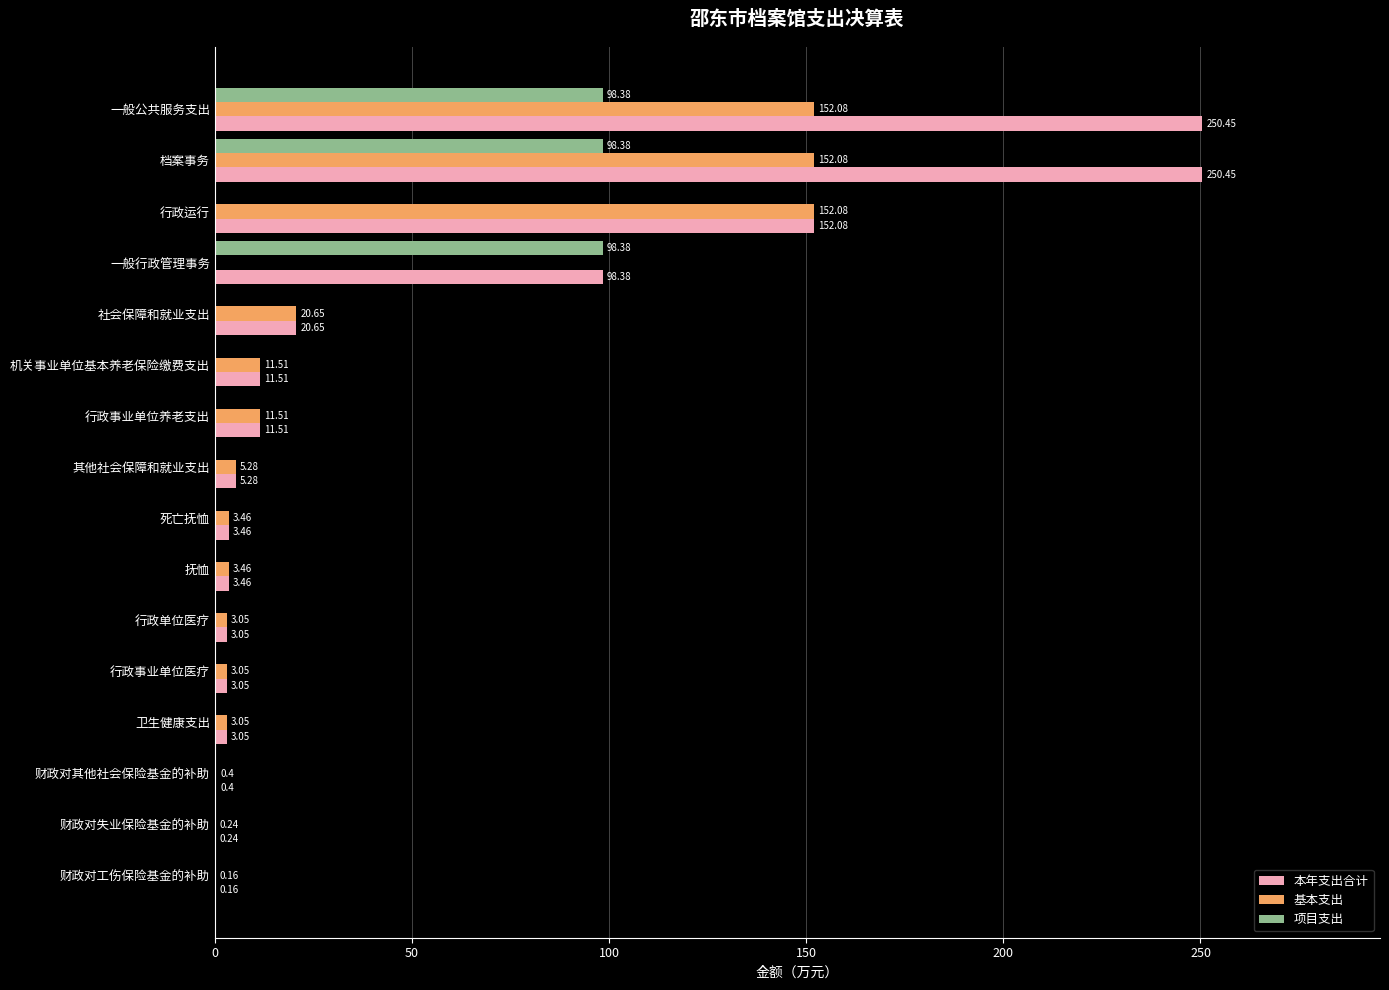

How many values in the 本年支出合计 series exceed 5?

8